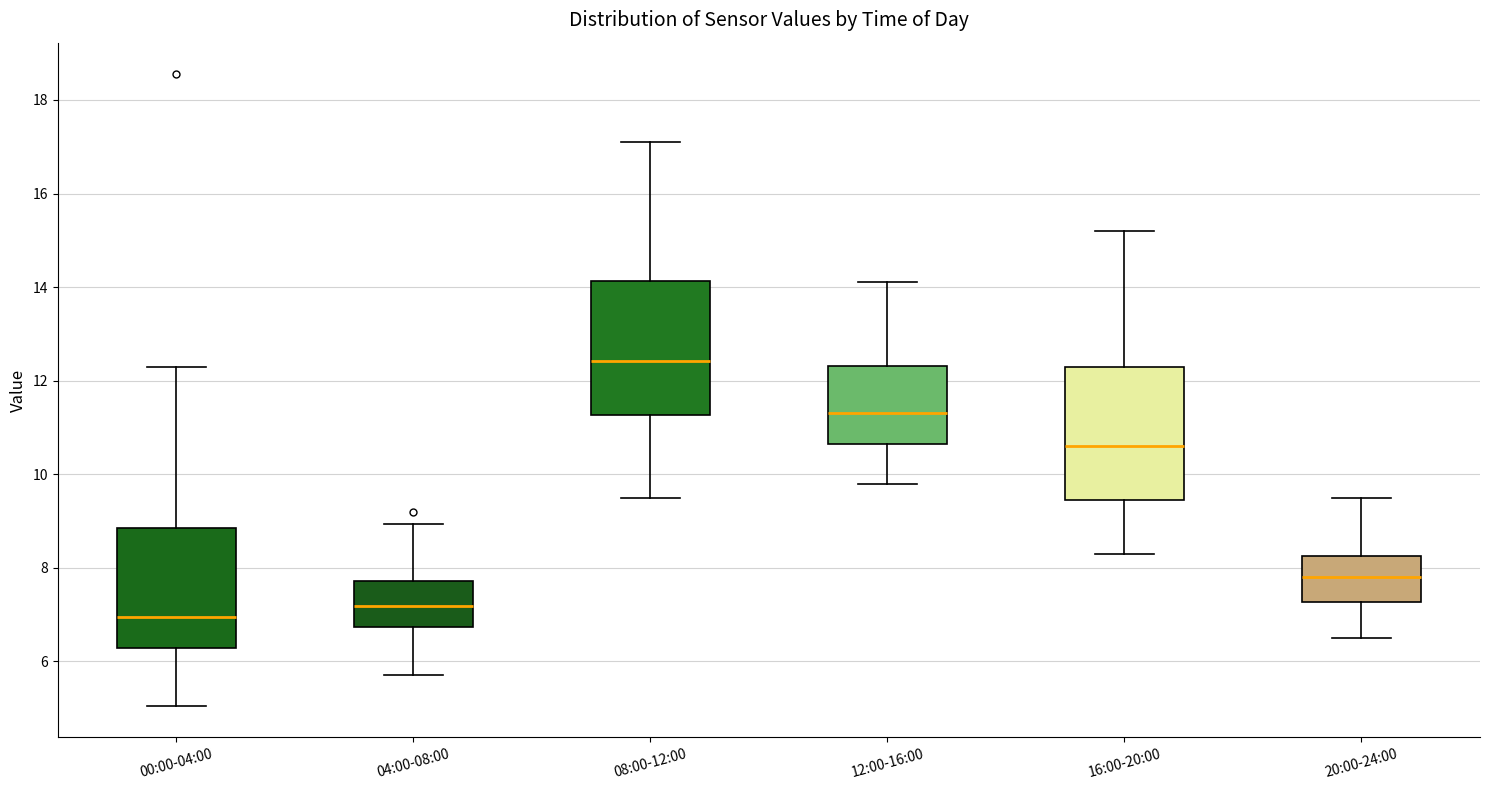

Where is the lower edge of the box for 20:00-24:00 on the y-axis? The values are not printed on the chart, so give them approximately, as read against the axis.

7.2